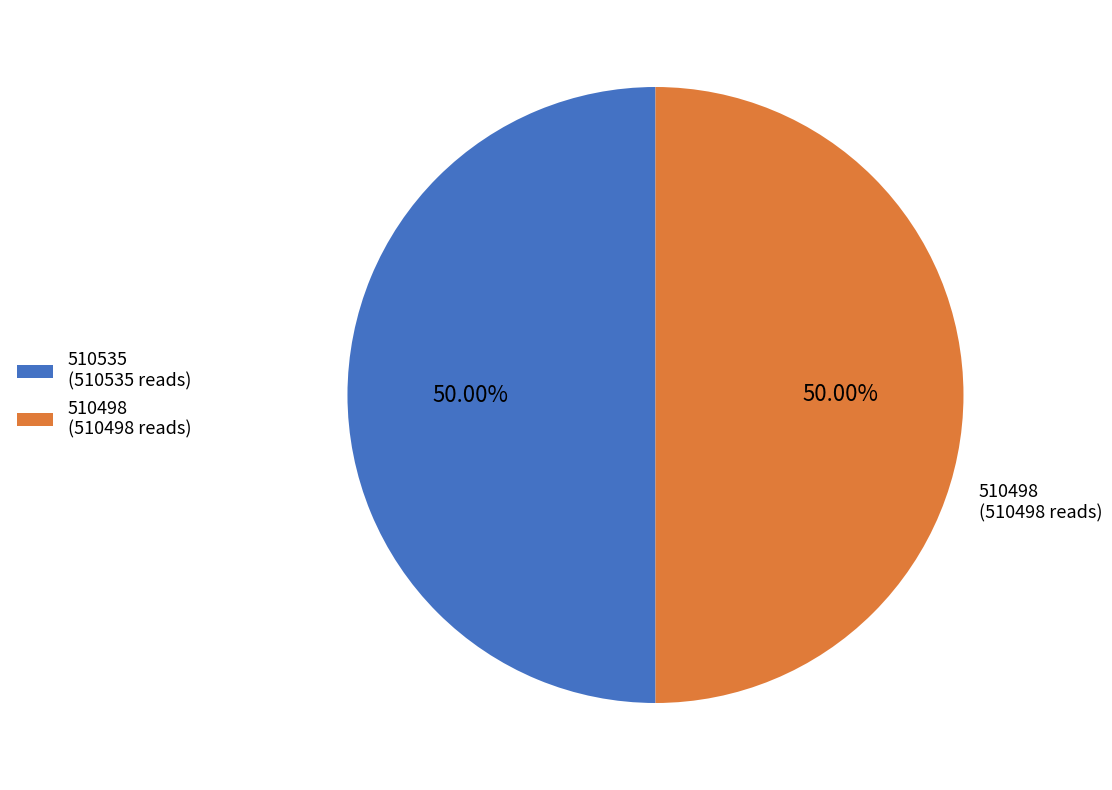

How much of the chart is everything except 510498?

50.0%